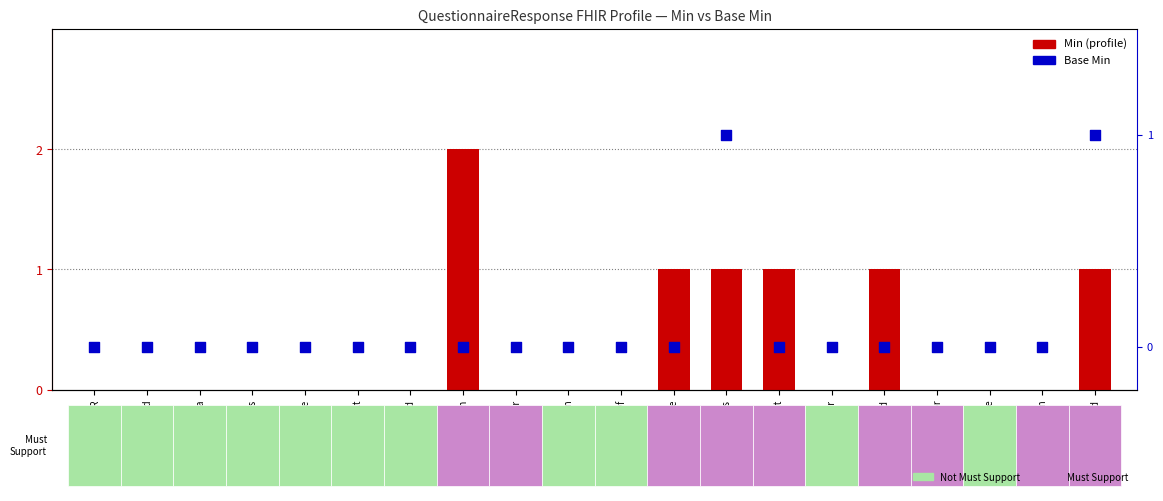

Which series has the largest total across all categories?

Min